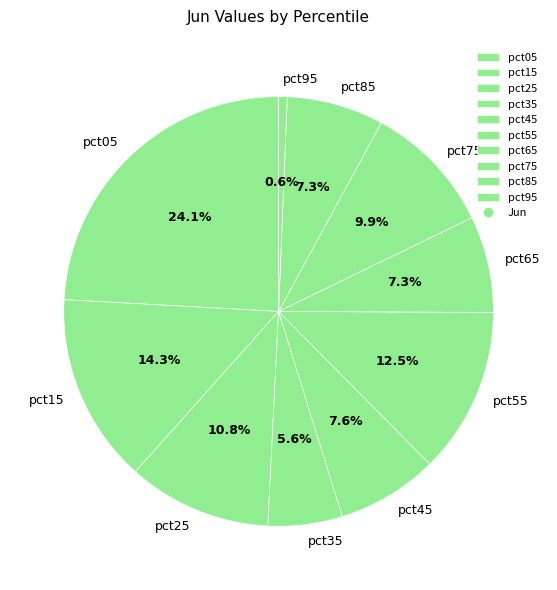

What percentage is the pct35 slice, to the nearest percent?

6%